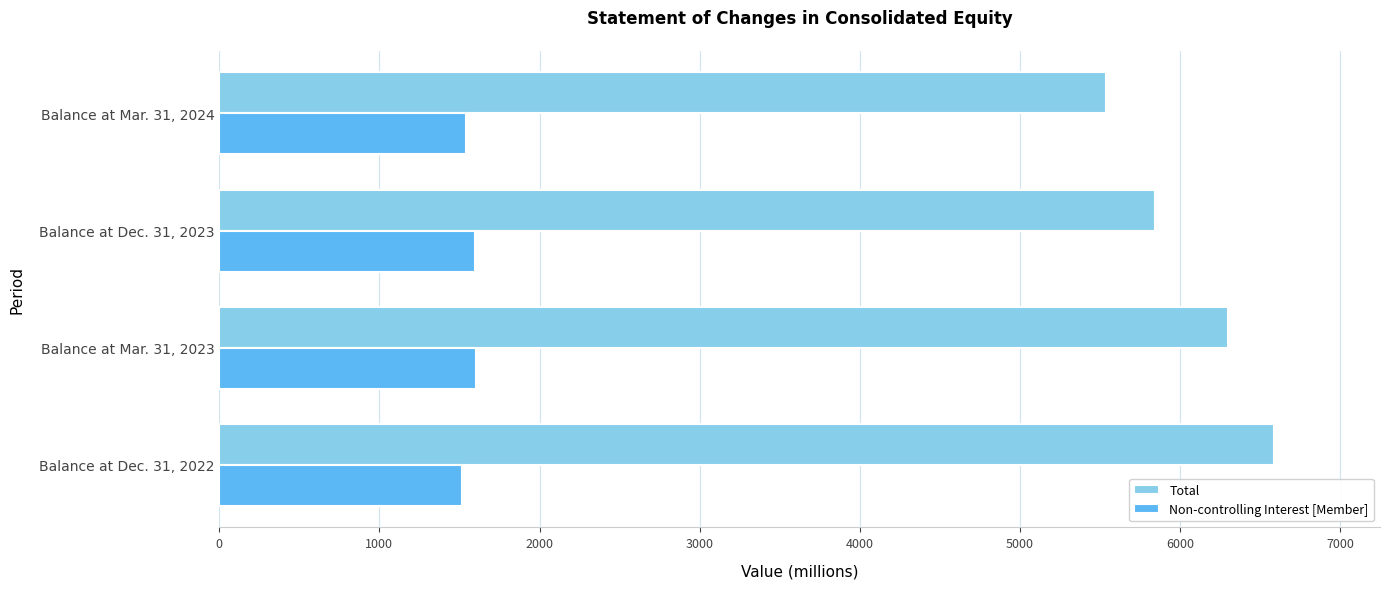

Between Balance at Dec. 31, 2022 and Balance at Mar. 31, 2024, which series saw the biggest shift?

Total